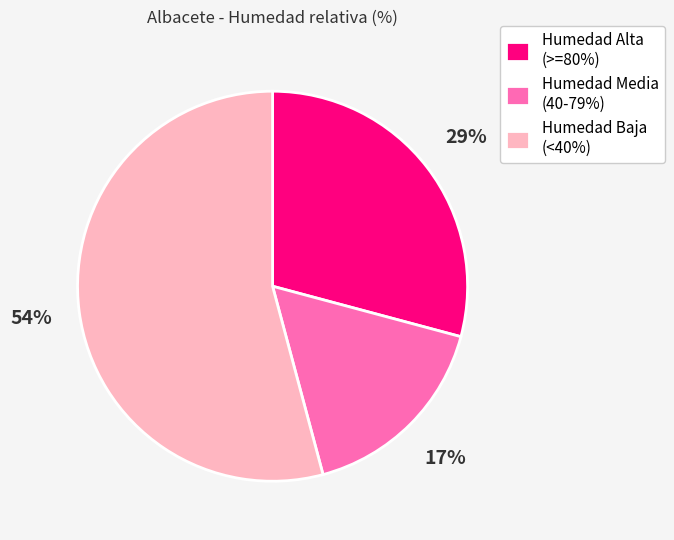

Combined, do Humedad Media (40-79%) and Humedad Baja (<40%) account for over 50%?

Yes